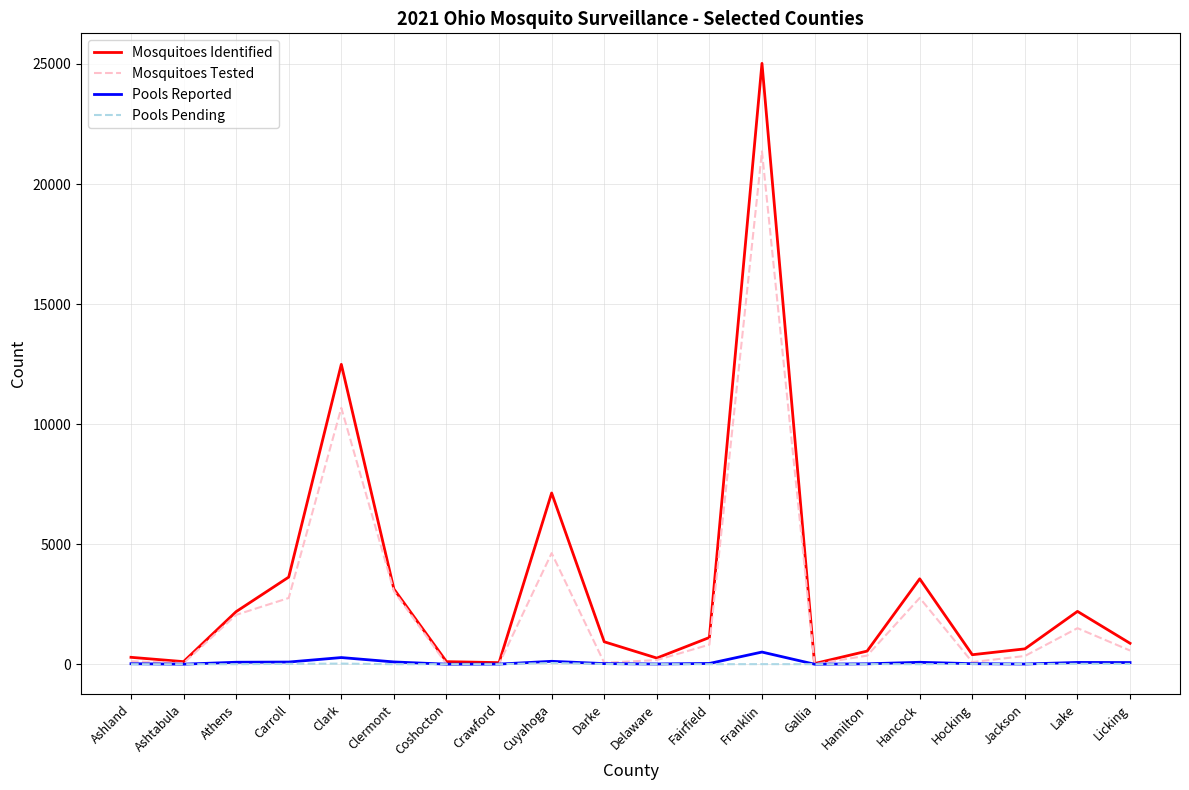

Which category has the highest value across all series?

Franklin